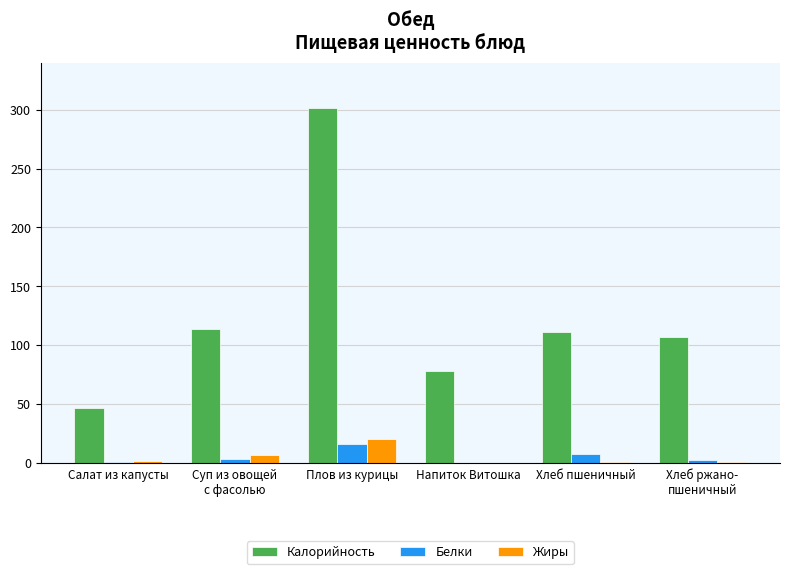

Where is Калорийность nearest to the value 173?

Суп из овощей
с фасолью